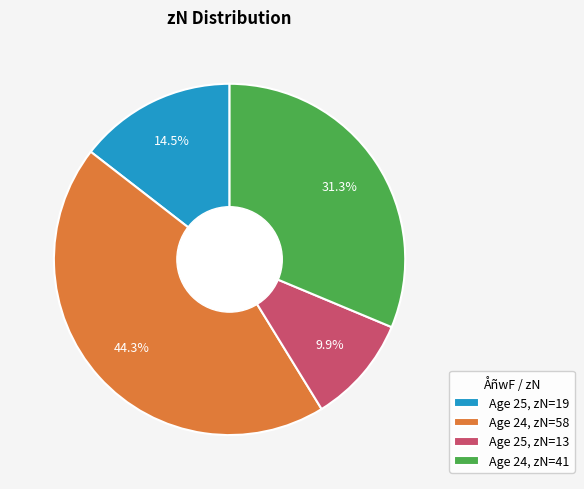

Rank the categories by value from highest to lowest.

Age 24, zN=58, Age 24, zN=41, Age 25, zN=19, Age 25, zN=13